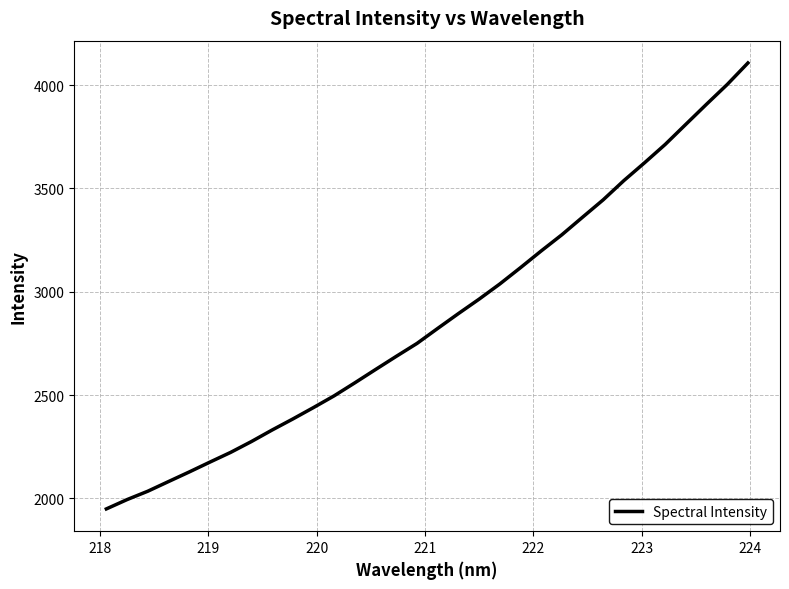

What is the difference between the maximum and minimum values?

2158.0